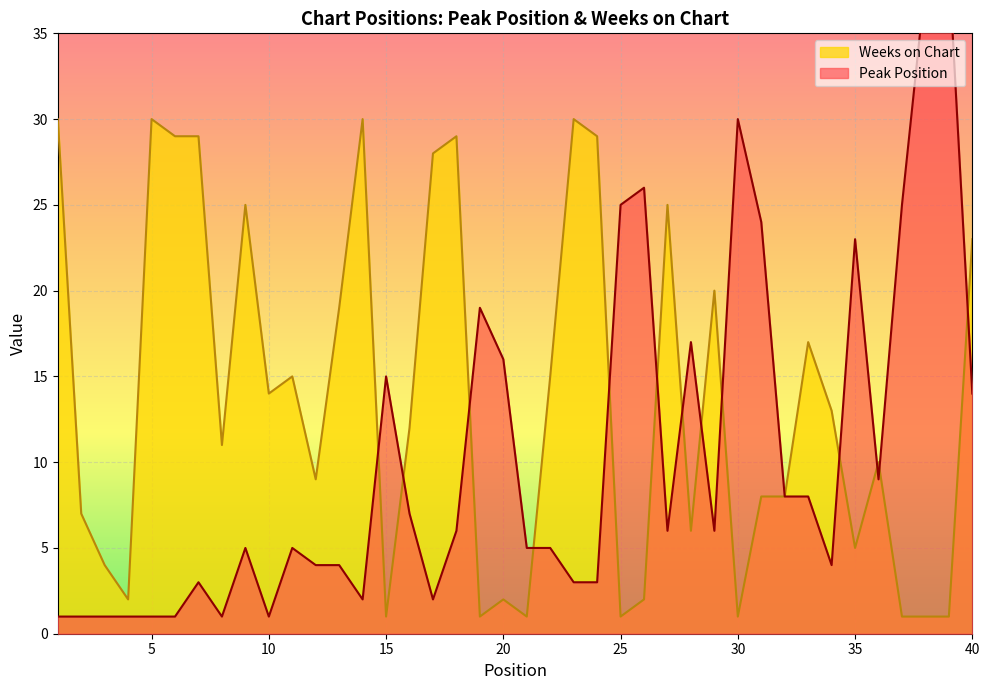

How many lines are shown in the chart?

2